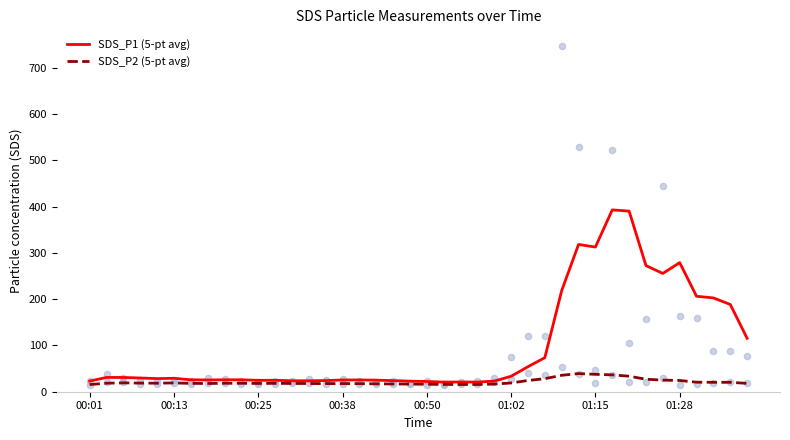

Which series has the largest total across all categories?

SDS_P1 (5-pt avg)